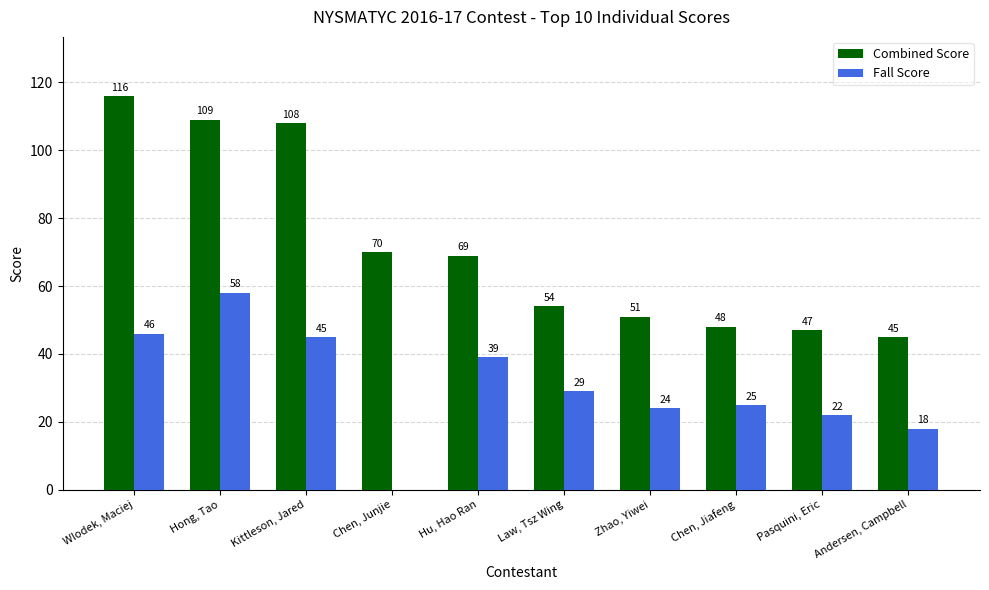

Where does the Combined Score series first go above 69?

Wlodek, Maciej